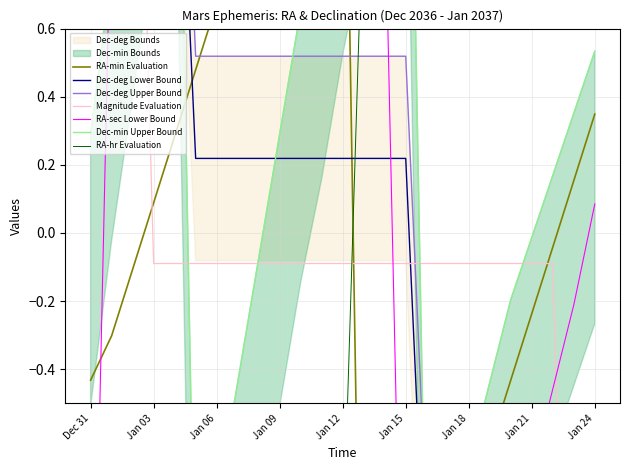

How many values in Mag are above zero?

3